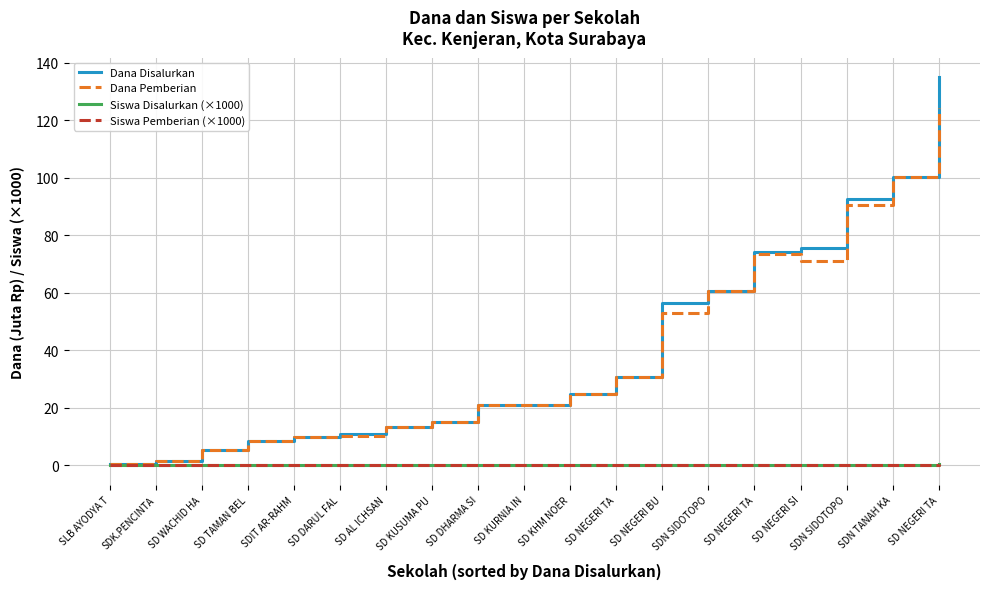

Where is the first local maximum for Siswa Pemberian (×1000)?

SD TAMAN BEL